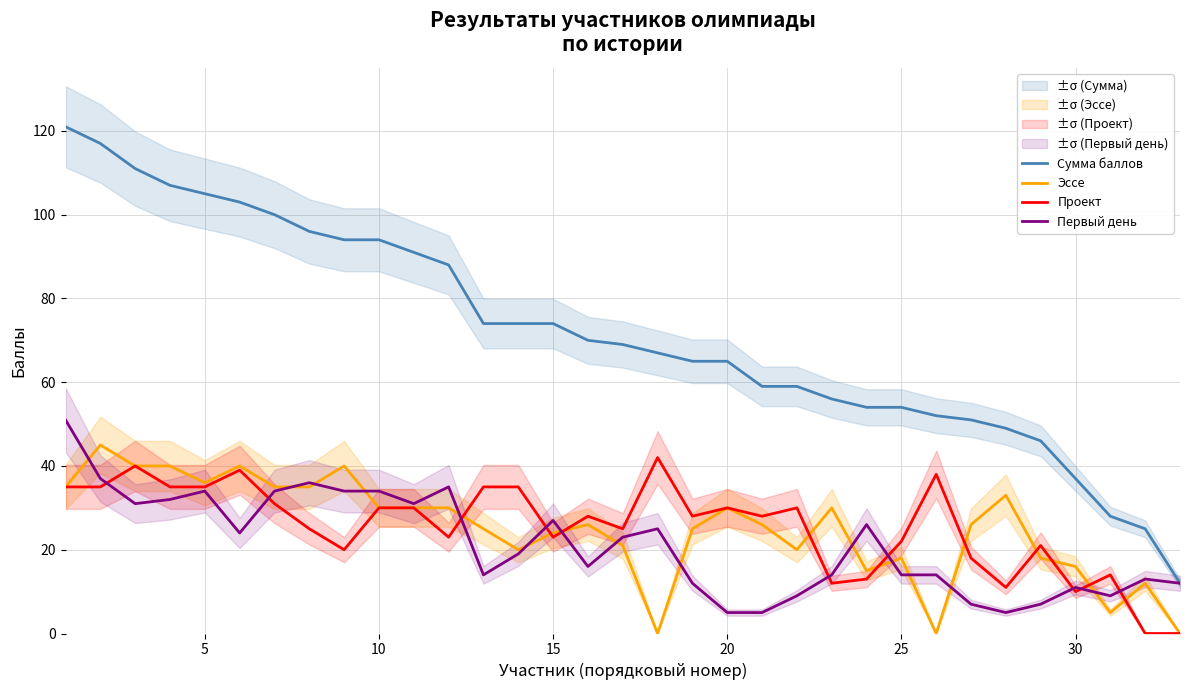

How many lines are shown in the chart?

4